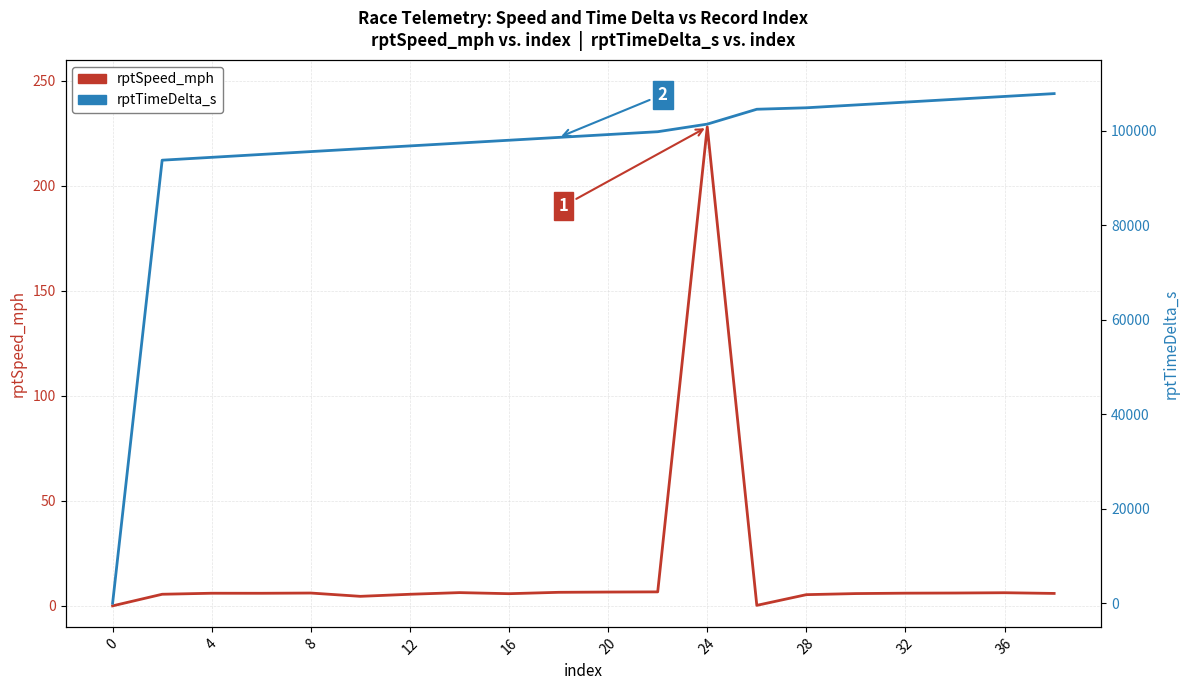

Which series changed the most between 8 and 24?

rptTimeDelta_s